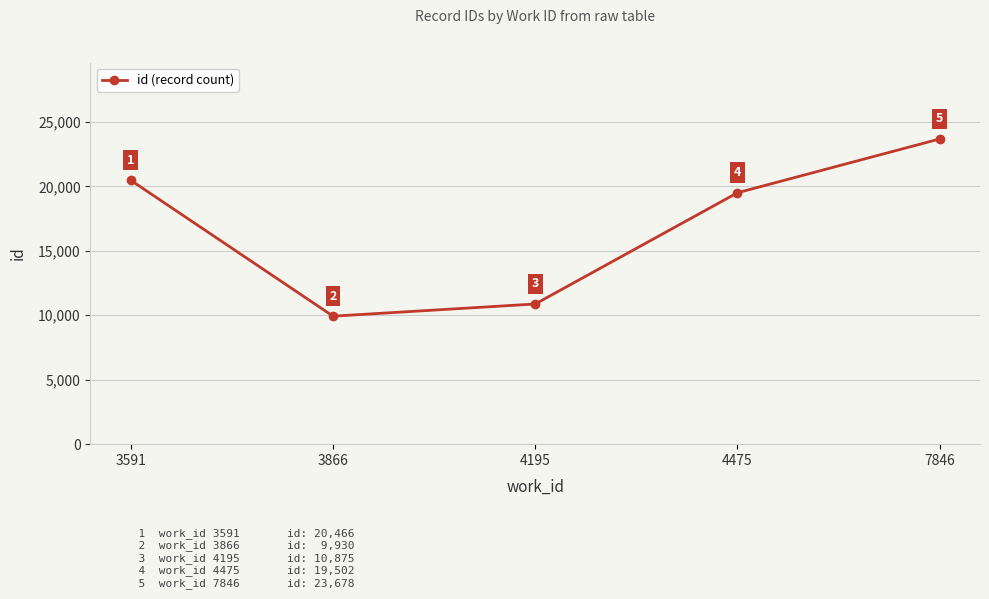

Which has a higher value, 4195 or 3866?

4195